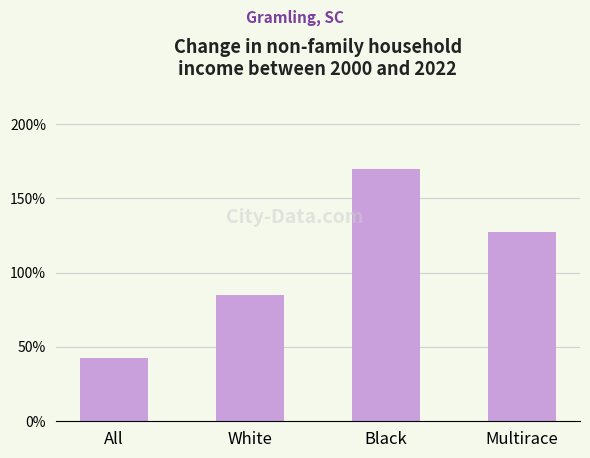

Reading left to right, transcribe all the data shown in this chart.

42.5	85.0	170.0	127.5